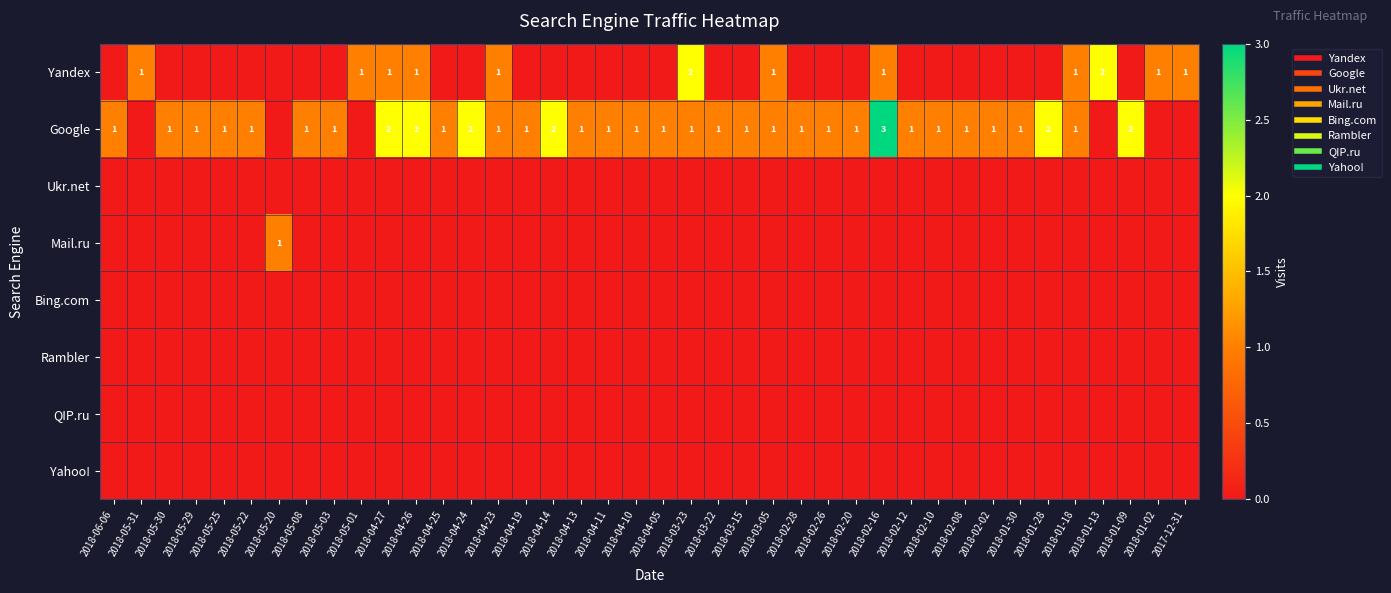

What is the spread (max minus min) of values at 2018-02-12?

1